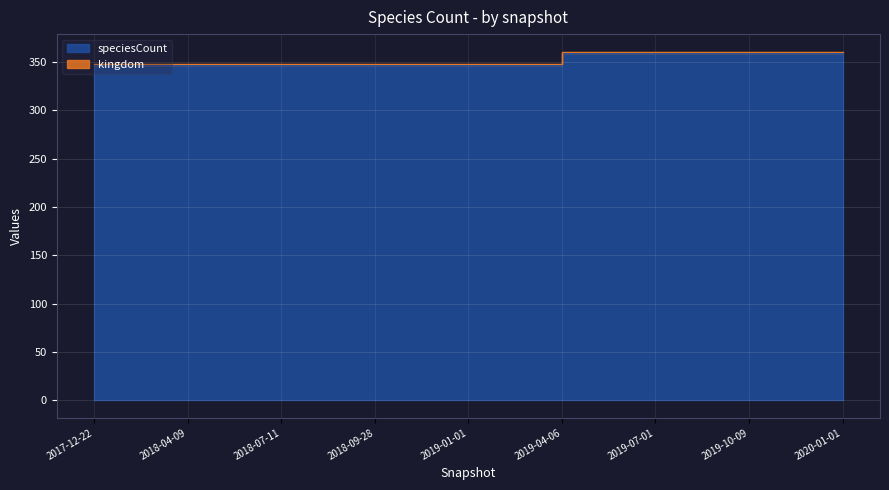

Reading left to right, transcribe all the data shown in this chart.

347	347	347	347	347	360	360	360	360